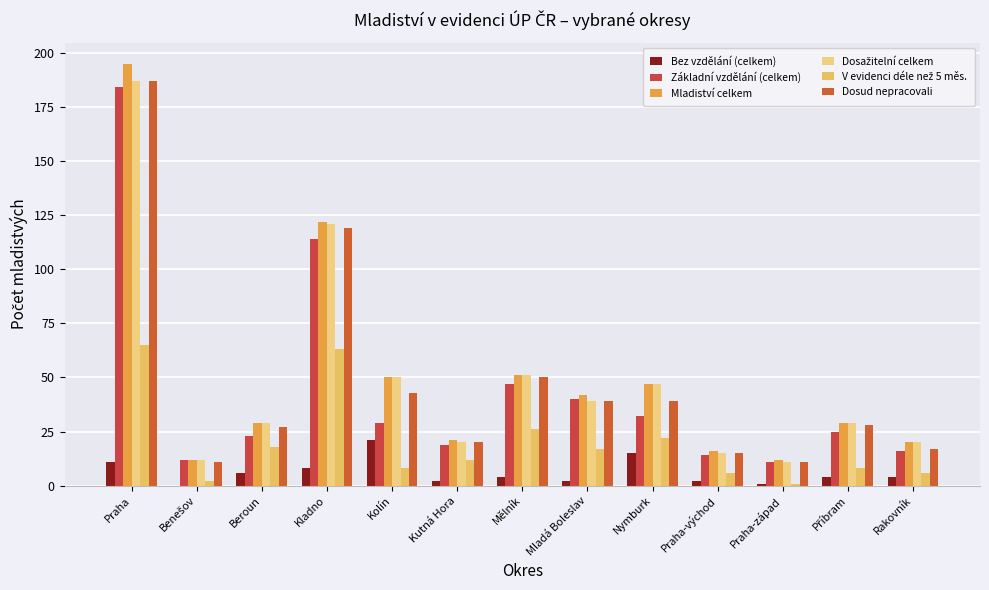

Count the number of data series in this chart.

6